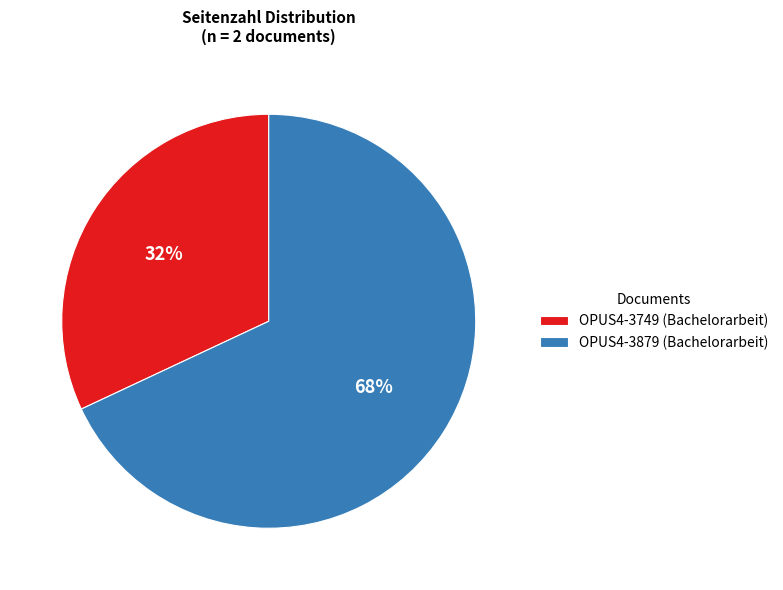

Which category has the smallest portion of the pie?

OPUS4-3749 (Bachelorarbeit)